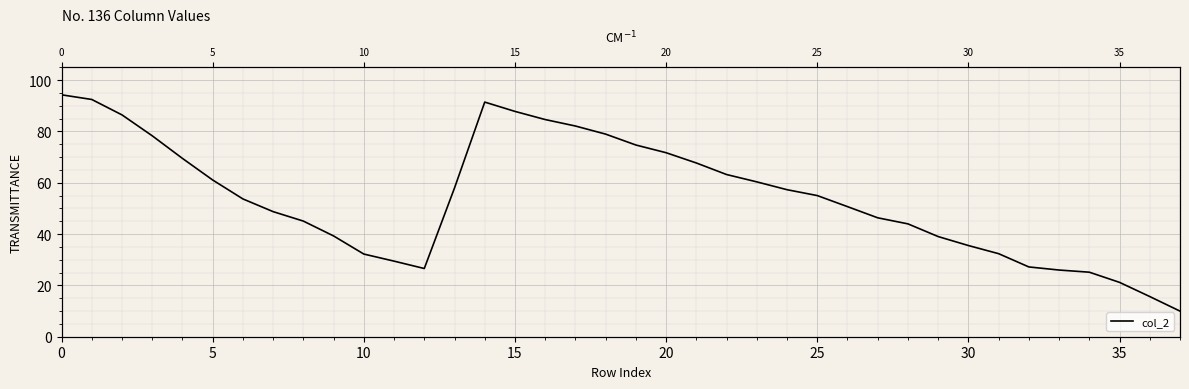

How many data points does each series have?

38